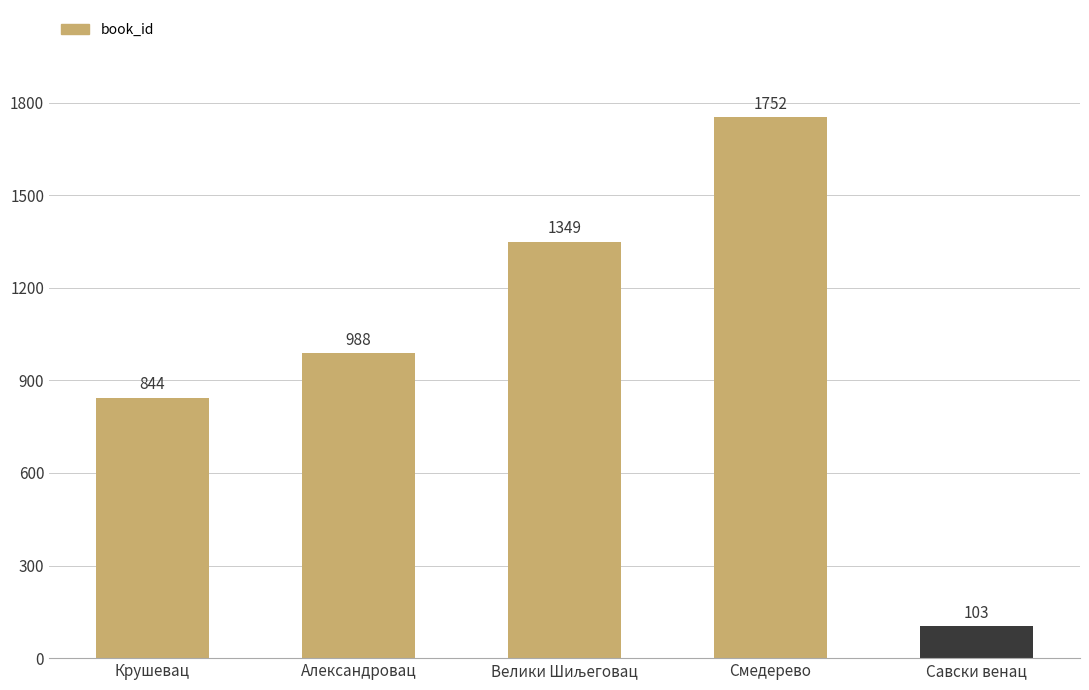

Reading left to right, transcribe all the data shown in this chart.

844	988	1349	1752	103